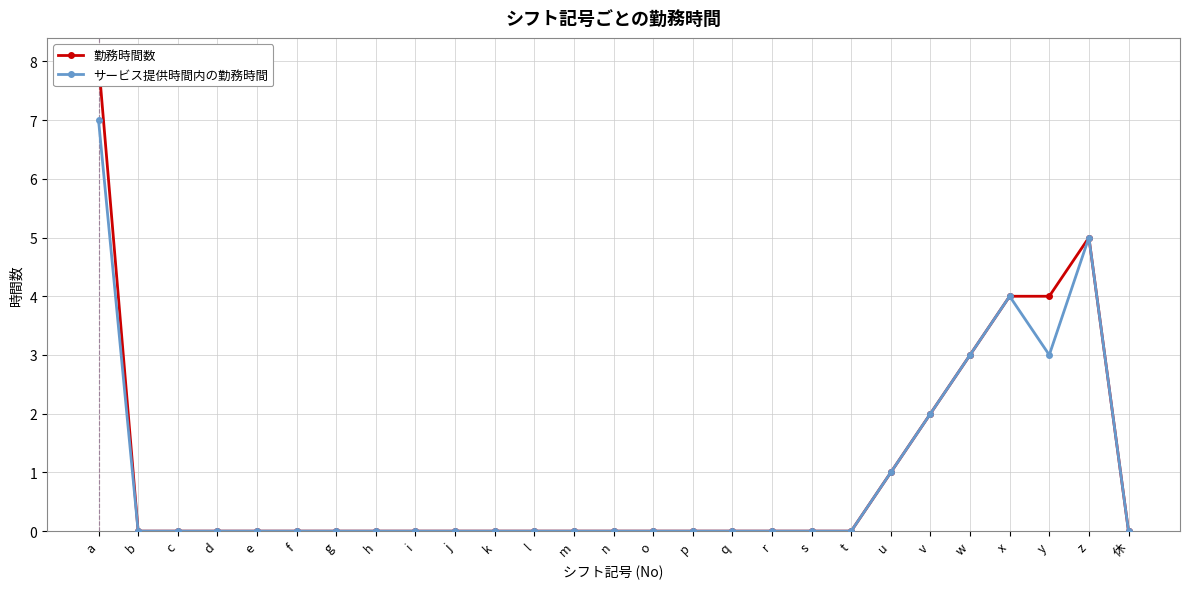

True or false: 勤務時間数 has a value of 1 at y.

False